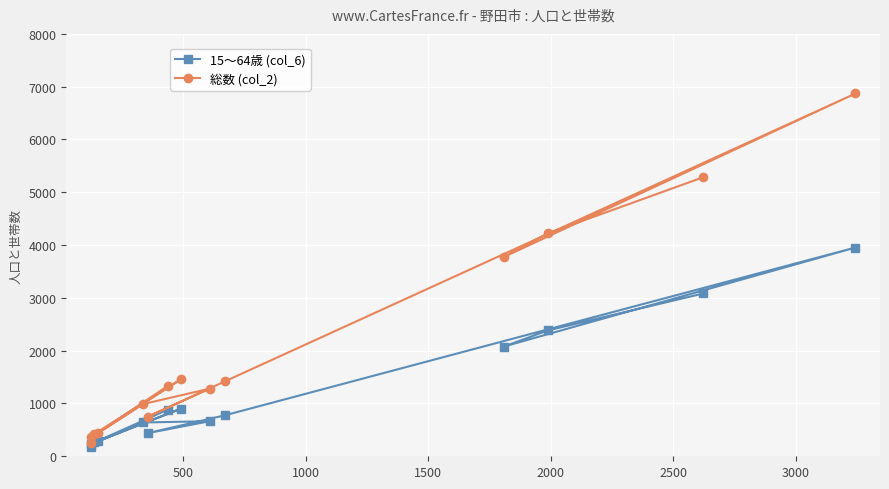

True or false: 総数 (col_2) and 15～64歳 (col_6) intersect in this chart.

False